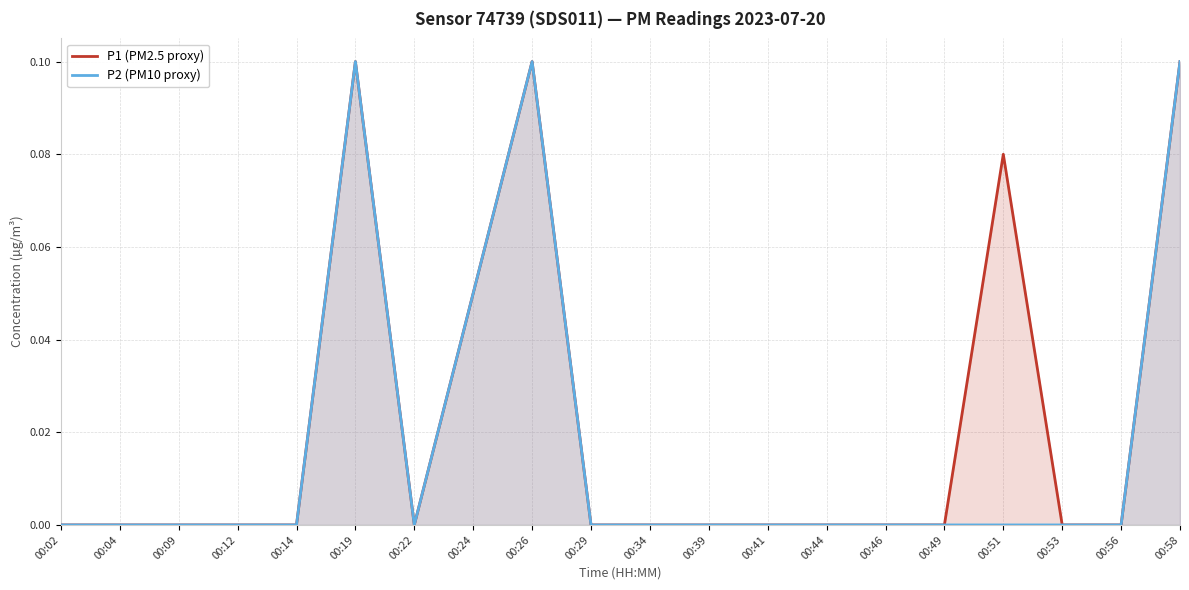

Rank the categories by P1 (PM2.5 proxy) value from lowest to highest.

00:02, 00:04, 00:09, 00:12, 00:14, 00:22, 00:29, 00:34, 00:39, 00:41, 00:44, 00:46, 00:49, 00:53, 00:56, 00:24, 00:51, 00:19, 00:26, 00:58